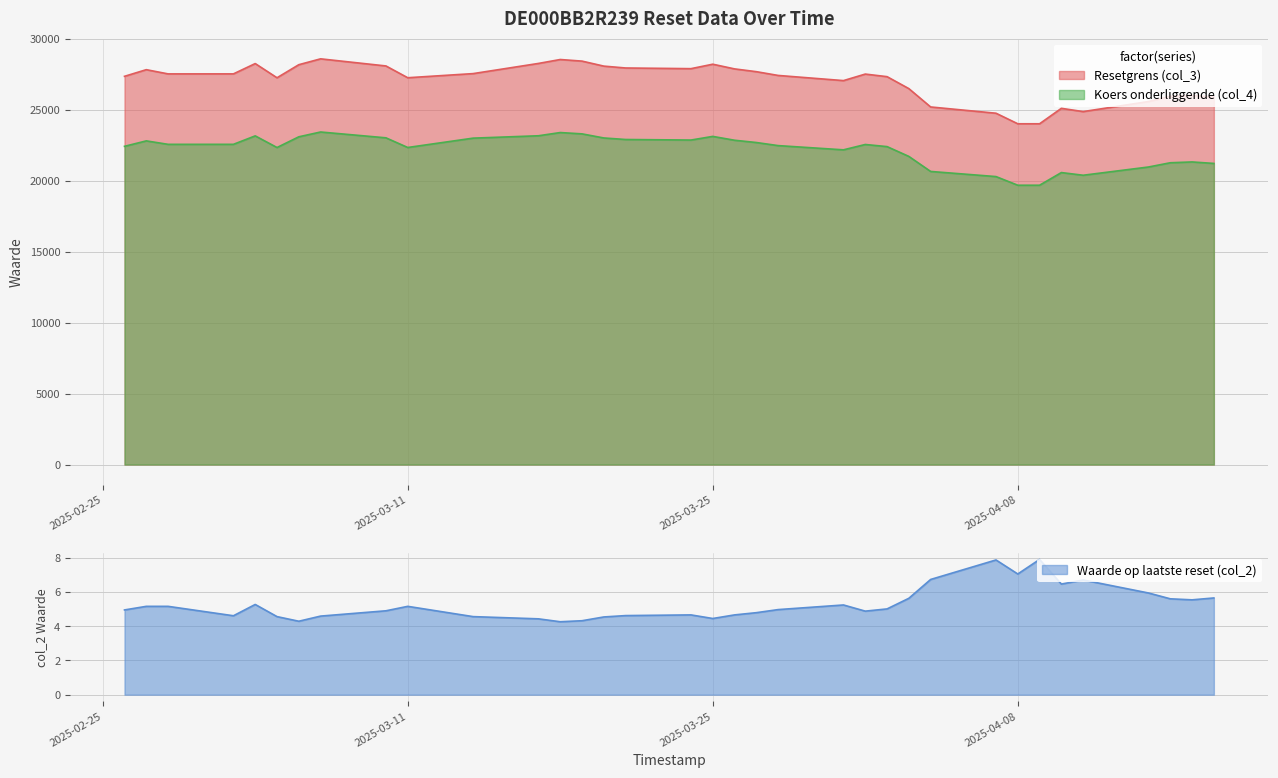

How many data points does each series have?

35